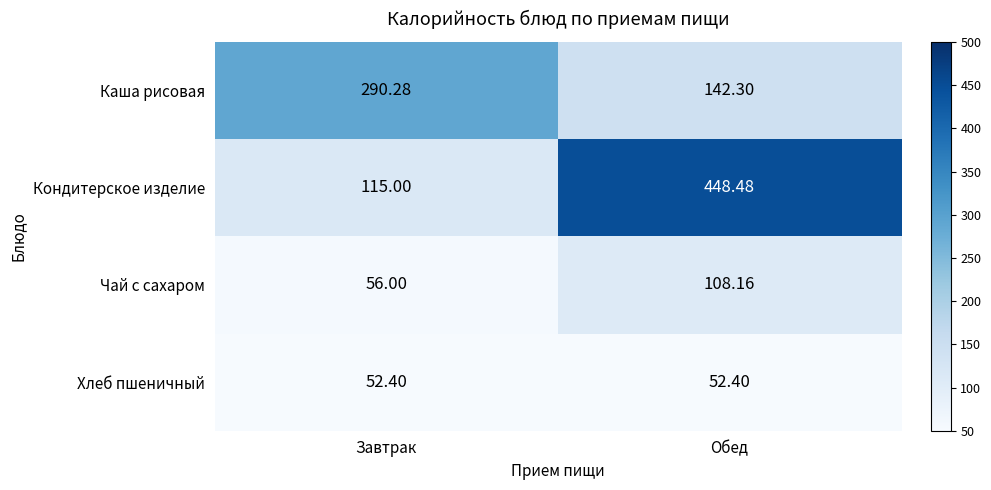

At Обед, list the series in order from smallest to largest.

Хлеб пшеничный, Чай с сахаром, Каша рисовая, Кондитерское изделие